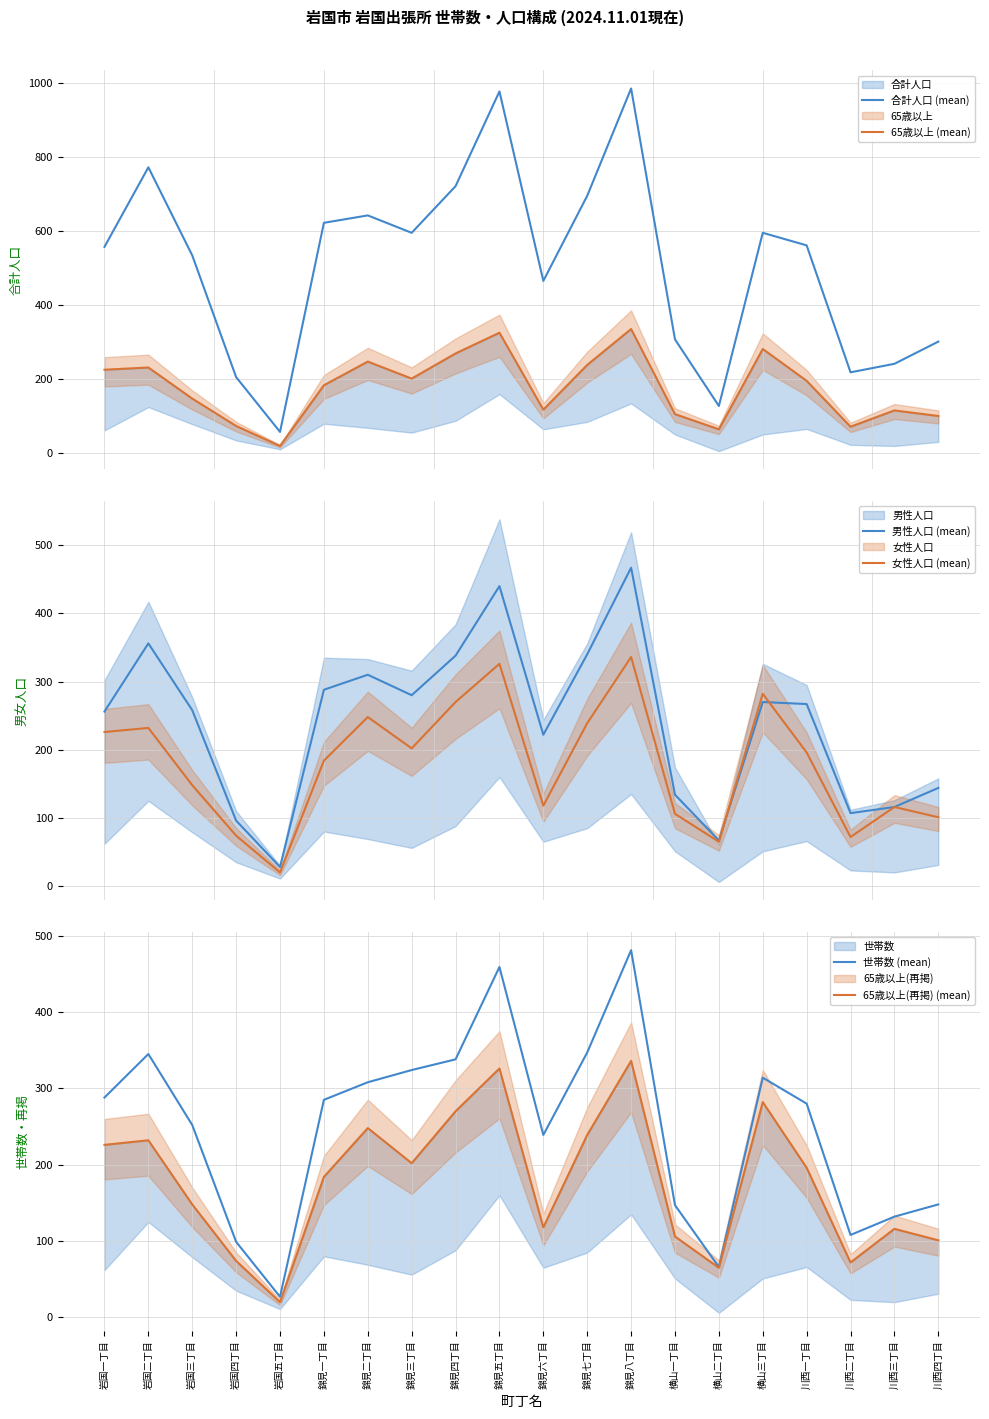

Rank the series by their maximum value, from highest to lowest.

合計人口 (mean), 世帯数 (mean), 男性人口 (mean), 65歳以上 (mean), 女性人口 (mean), 65歳以上(再掲) (mean)